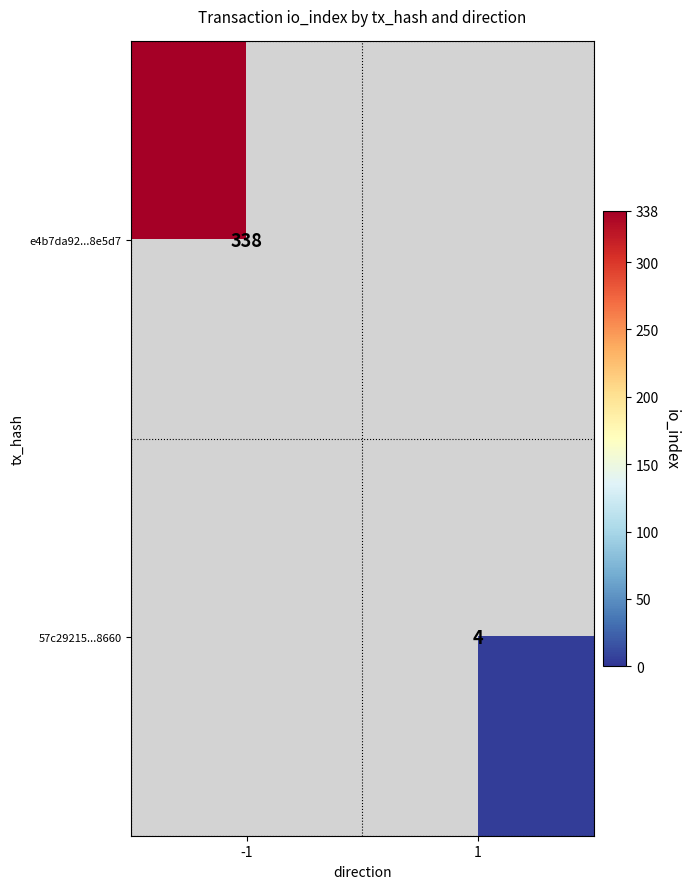

The 57c29215...8660 series shows 4 at 1. True or false?

True